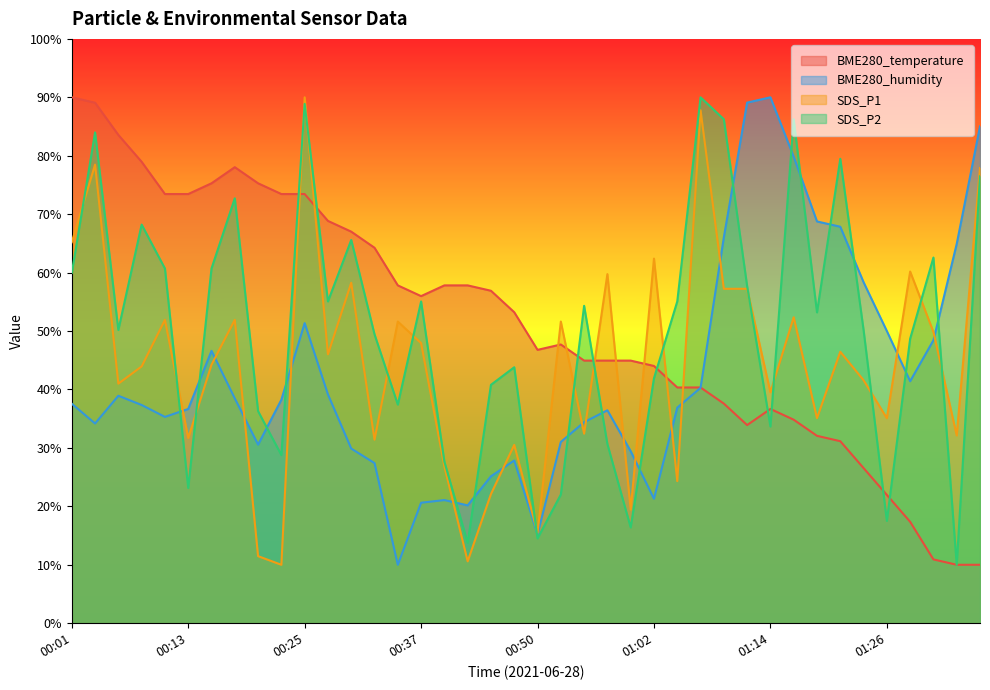

Rank the series at 01:36 from highest to lowest value.

BME280_humidity, SDS_P1, SDS_P2, BME280_temperature